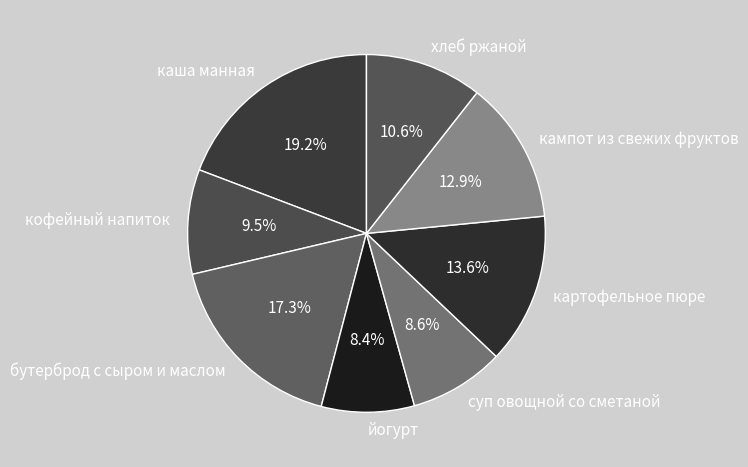

How many segments does this pie chart have?

8